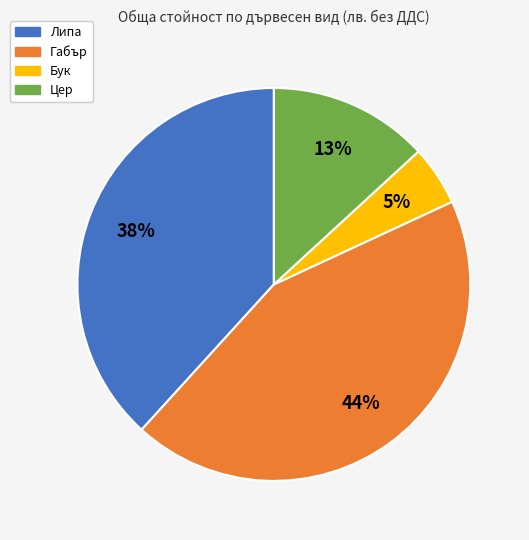

Is there any slice that represents more than half of the pie?

No